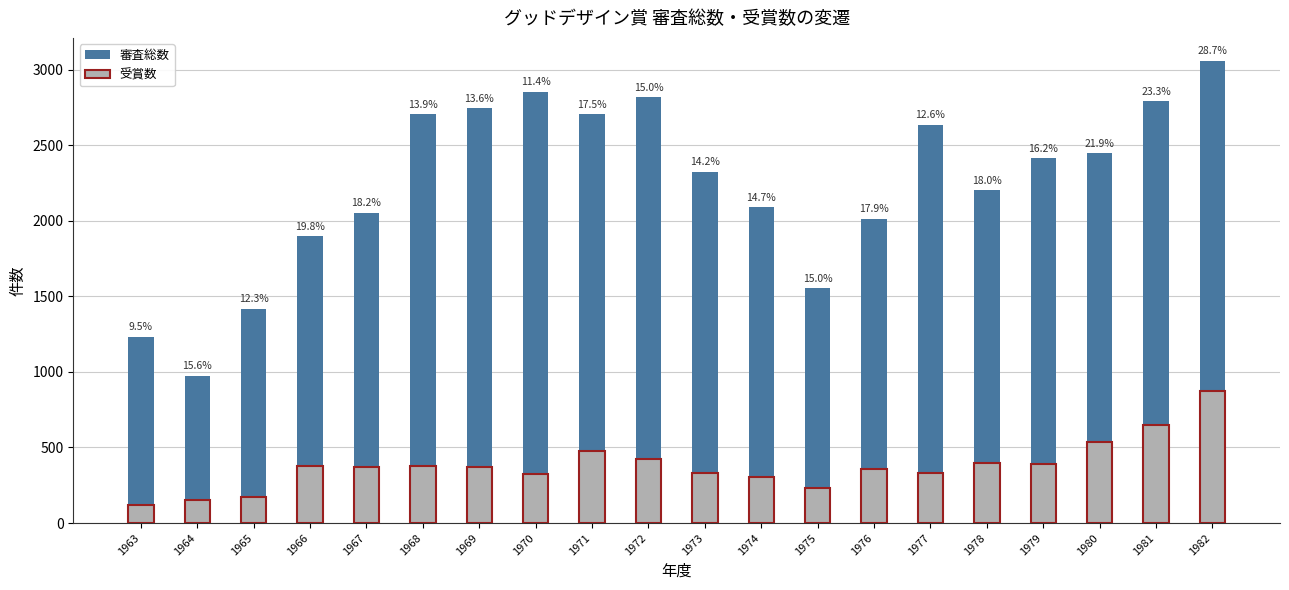

What is the sum of all 審査総数 values?

44925